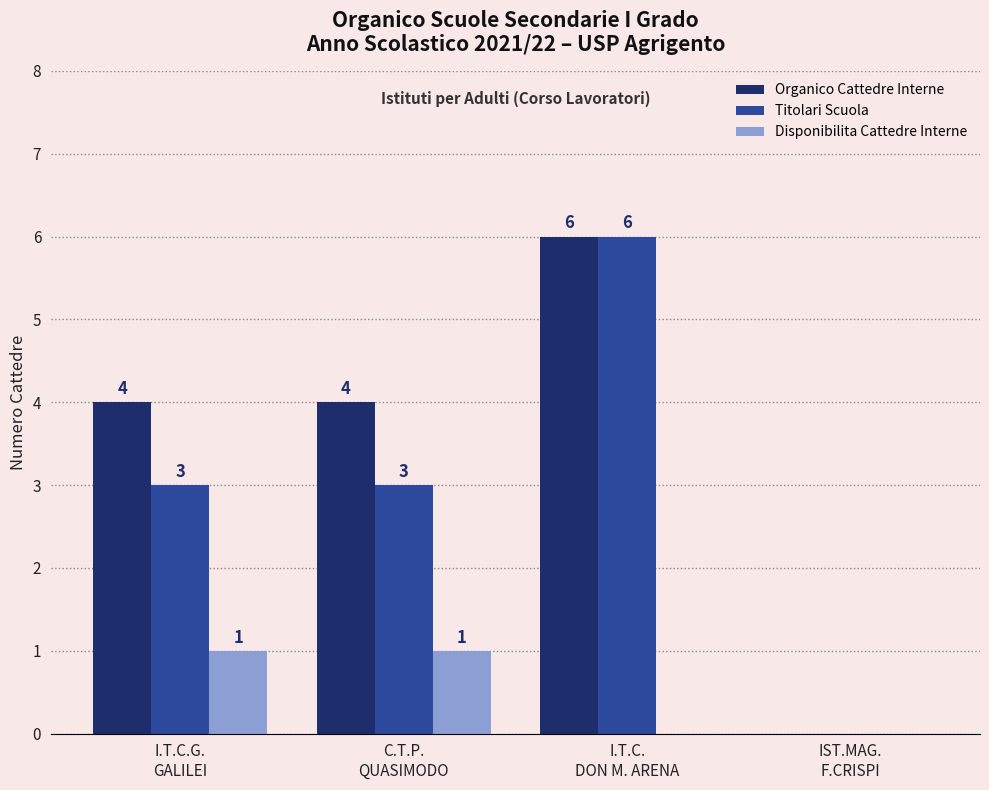

Count the Disponibilita Cattedre Interne values in the range 0 to 1.

4